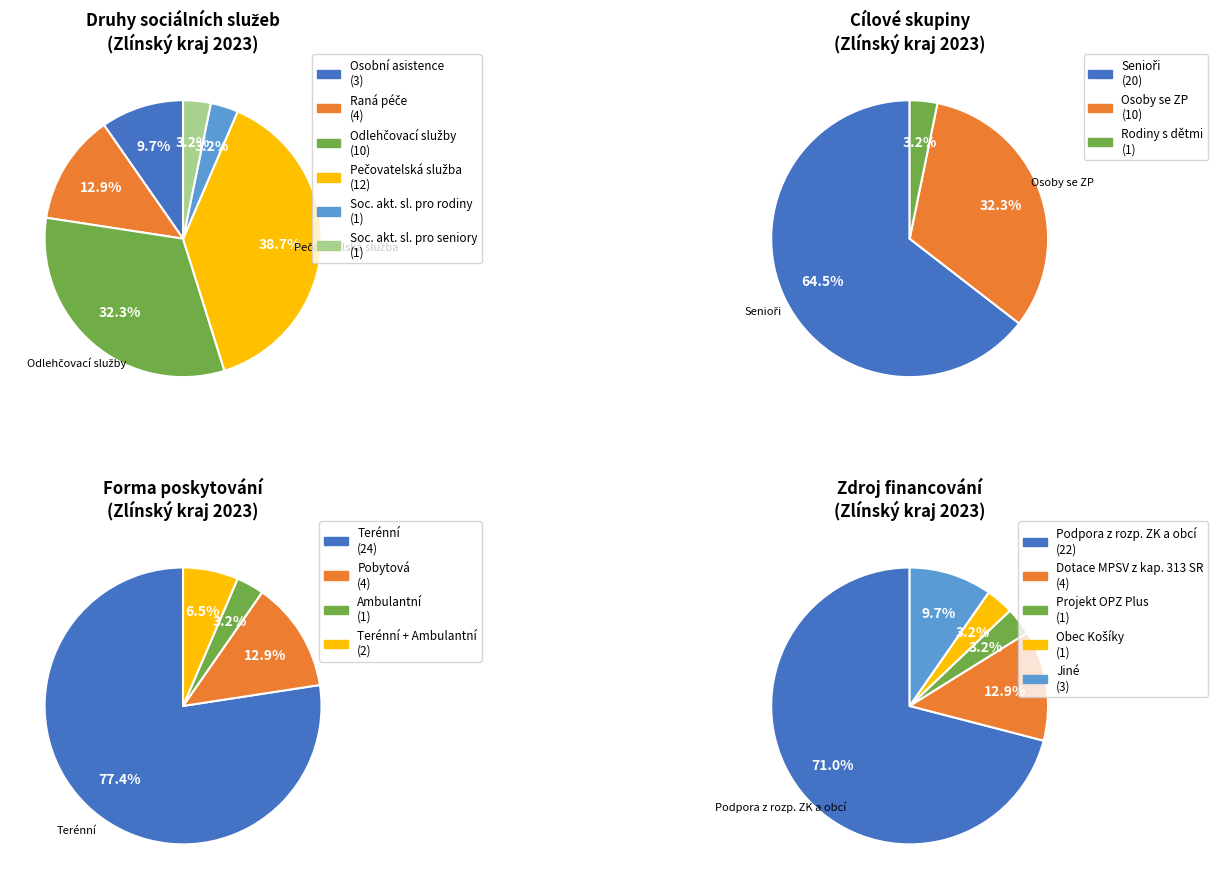

What percentage do Osobní asistence and Pečovatelská služba together represent?

48.4%